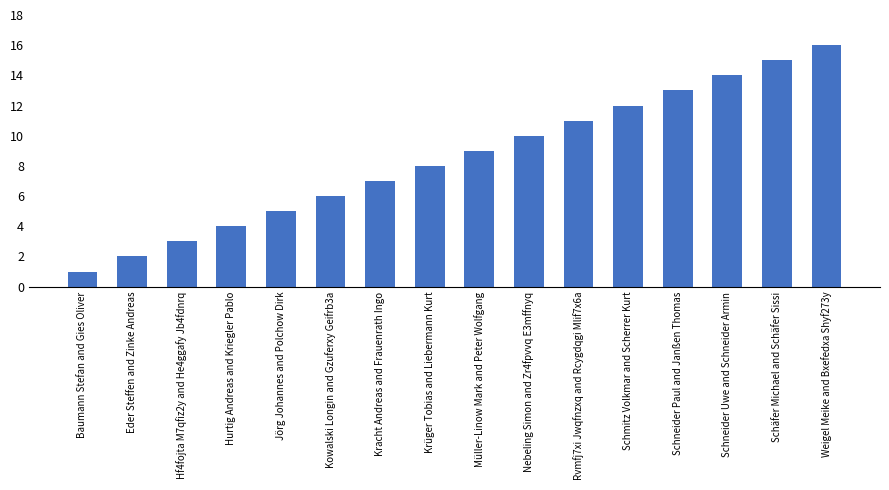

Reading left to right, list all the values displayed in this chart.

Baumann Stefan and Gies Oliver=1	Eder Steffen and Zinke Andreas=2	Hf4fojta M7qfiz2y and He4ggafy Jb4fdnrq=3	Hurtig Andreas and Kriegler Pablo=4	Jörg Johannes and Polchow Dirk=5	Kowalski Longin and Gzuferxy Geifrb3a=6	Kracht Andreas and Frauenrath Ingo=7	Krüger Tobias and Liebermann Kurt=8	Müller-Linow Mark and Peter Wolfgang=9	Nebeling Simon and Zr4fpvvq E3mffnyq=10	Rvmfj7xi Jwqfnzxq and Rcygdqgi Mlif7x6a=11	Schmitz Volkmar and Scherrer Kurt=12	Schneider Paul and Janßen Thomas=13	Schneider Uwe and Schneider Armin=14	Schäfer Michael and Schäfer Sissi=15	Weigel Meike and Bxefedxa Shyf273y=16